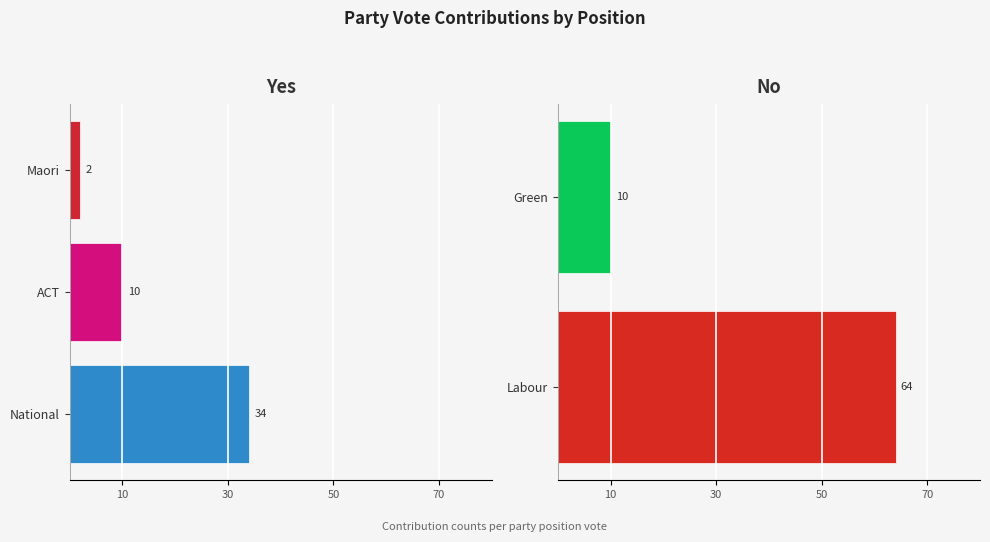

Between ACT and National, which is larger?

ACT